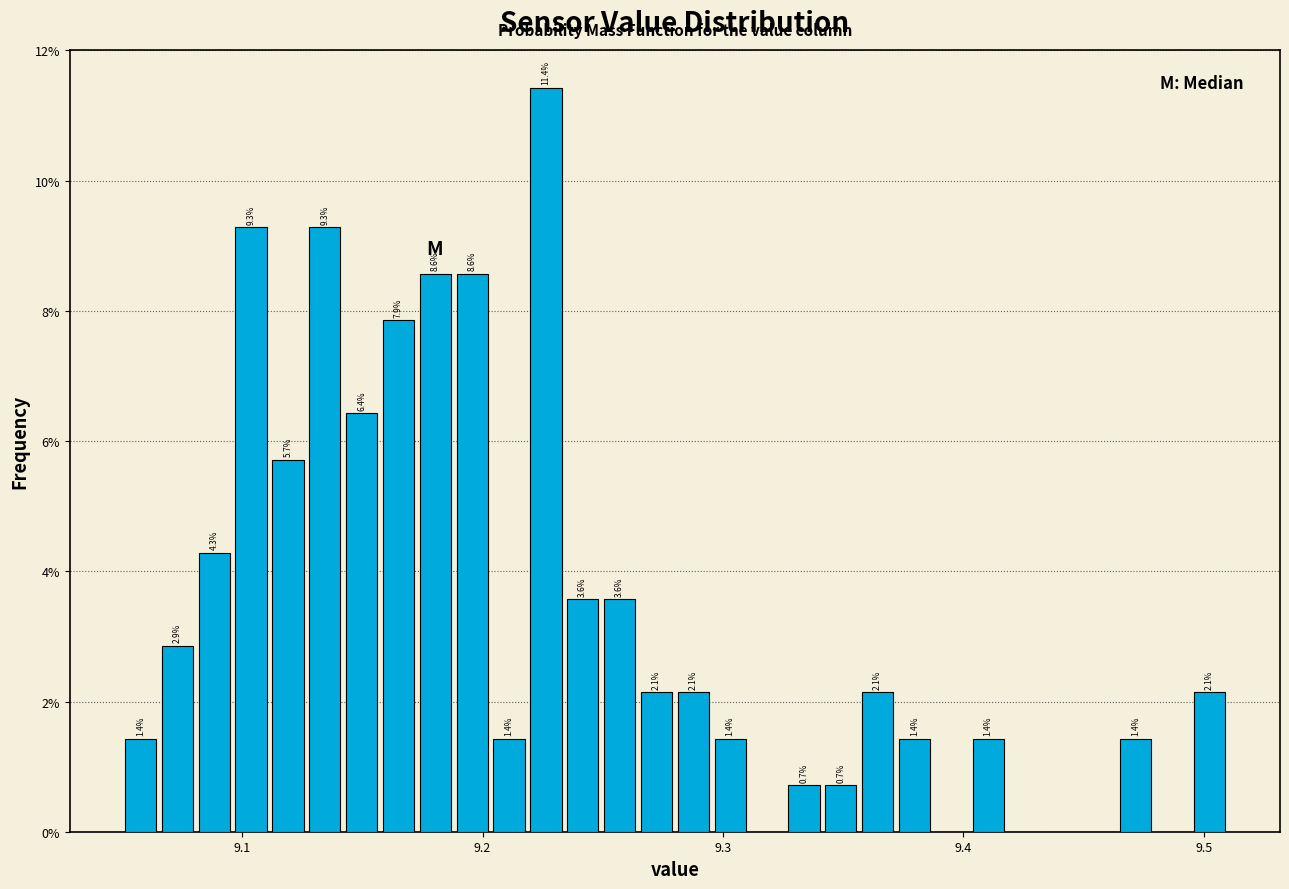

Around what value on the x-axis is the tallest bar? Give the approximate position of its centre, as read against the axis.

9.23